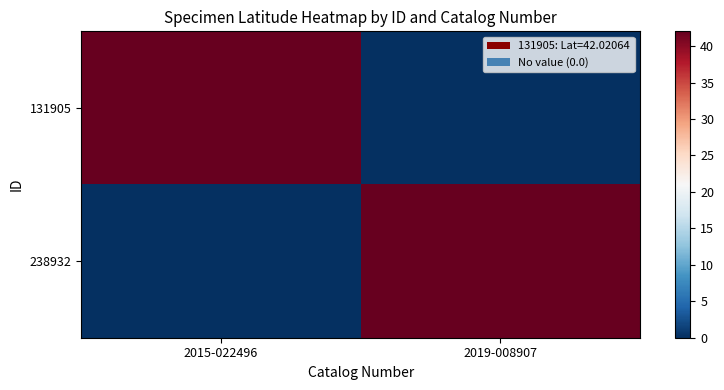

Which category has the highest value across all series?

2015-022496